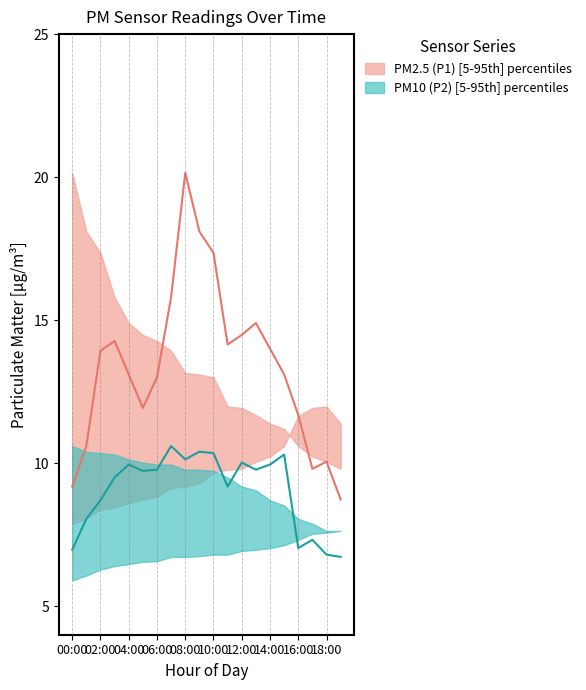

What is the spread (max minus min) of values at 04:00?

3.2